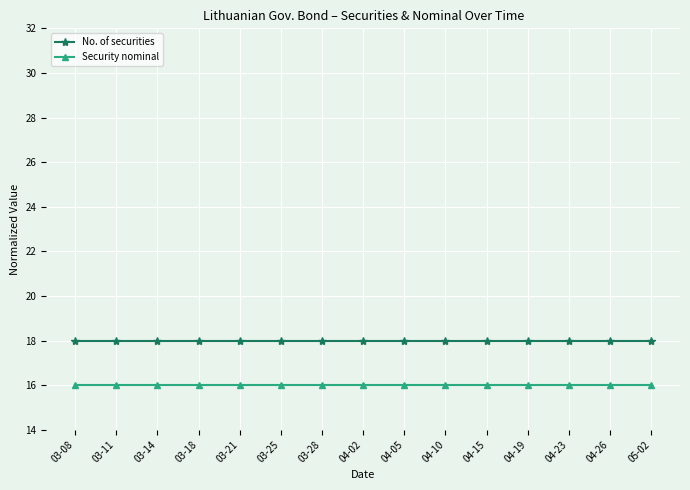

Reading left to right, what are all the values shown in this chart?

No. of securities: 18	18	18	18	18	18	18	18	18	18	18	18	18	18	18
Security nominal: 16	16	16	16	16	16	16	16	16	16	16	16	16	16	16